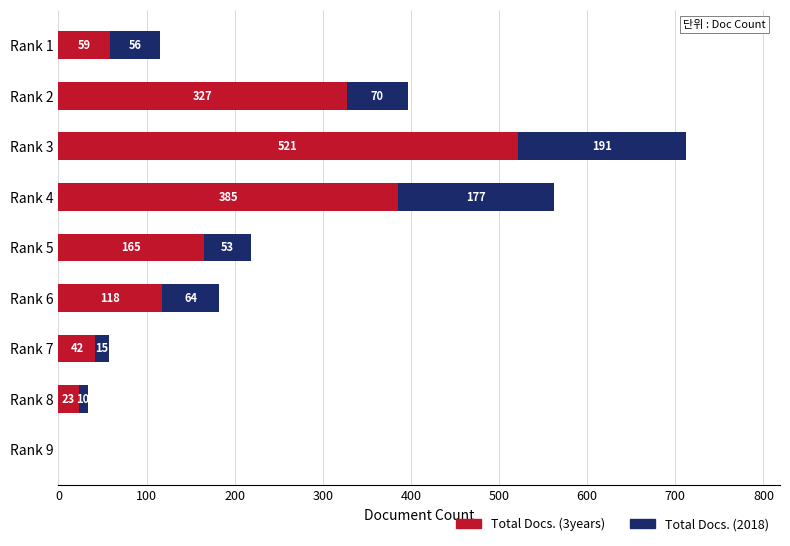

What is the sum of all Total Docs. (3years) values?

1640